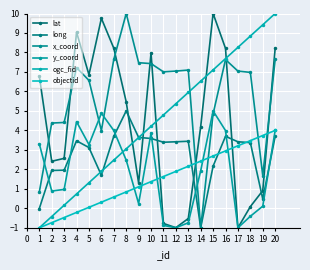

Between 20 and 2, which is larger?

20